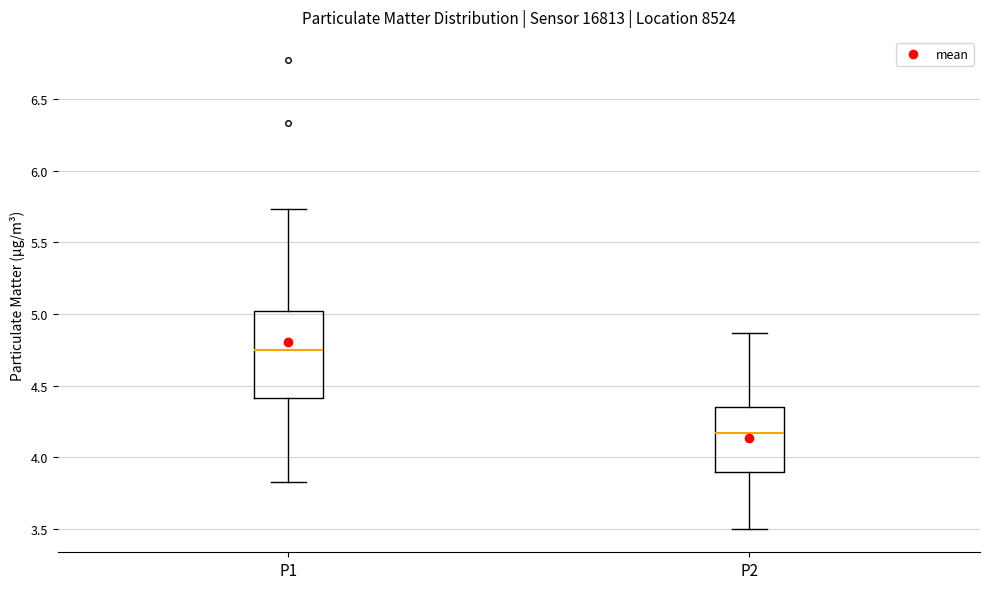

Which box is the tallest, from its lower edge to its upper edge?

P1